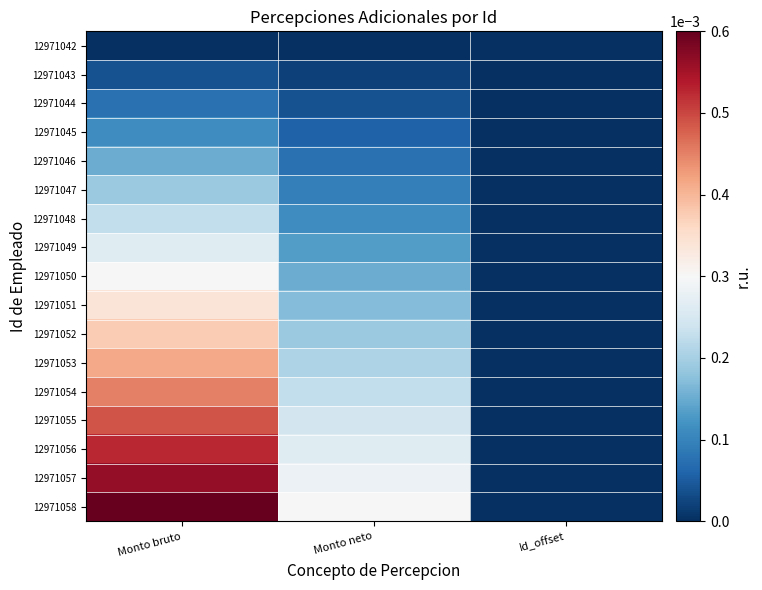

Rank the series by their maximum value, from lowest to highest.

12971042, 12971043, 12971044, 12971045, 12971046, 12971047, 12971048, 12971049, 12971050, 12971051, 12971052, 12971053, 12971054, 12971055, 12971056, 12971057, 12971058